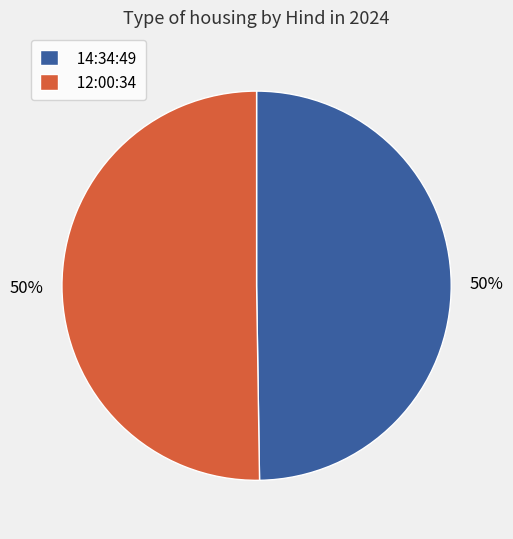

What is the ratio of the value at 12:00:34 to the value at 14:34:49?

1.0